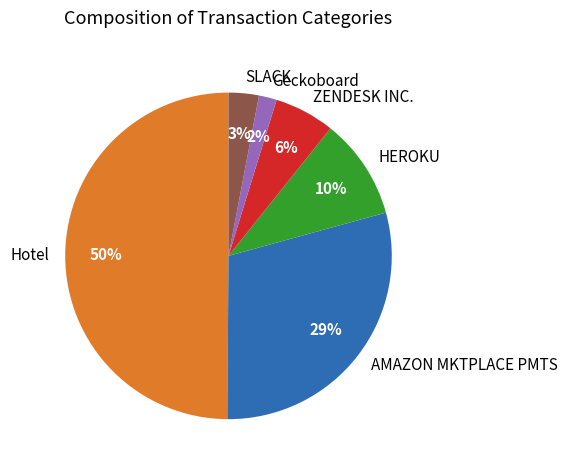

Which category has the smallest portion of the pie?

Geckoboard